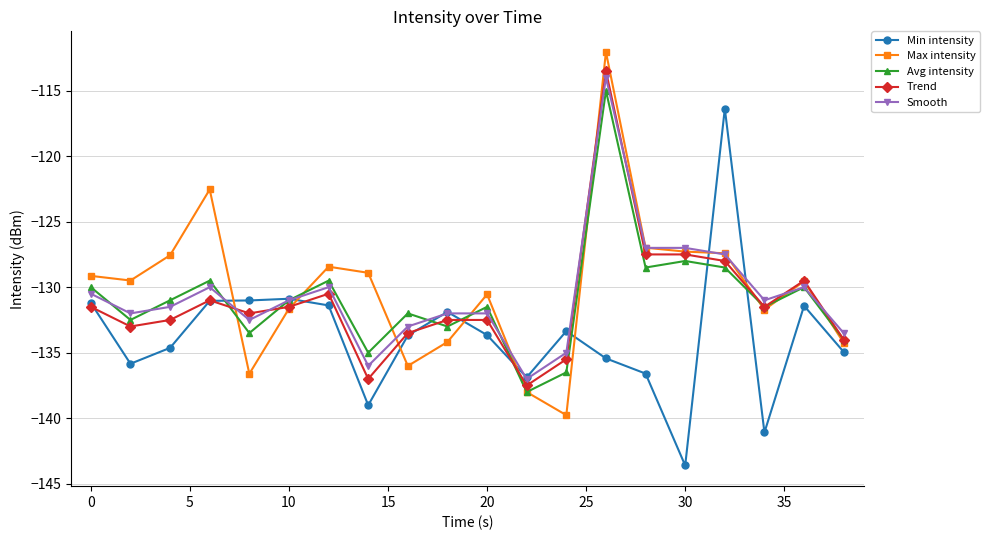

What is the minimum value for Trend?

-137.5